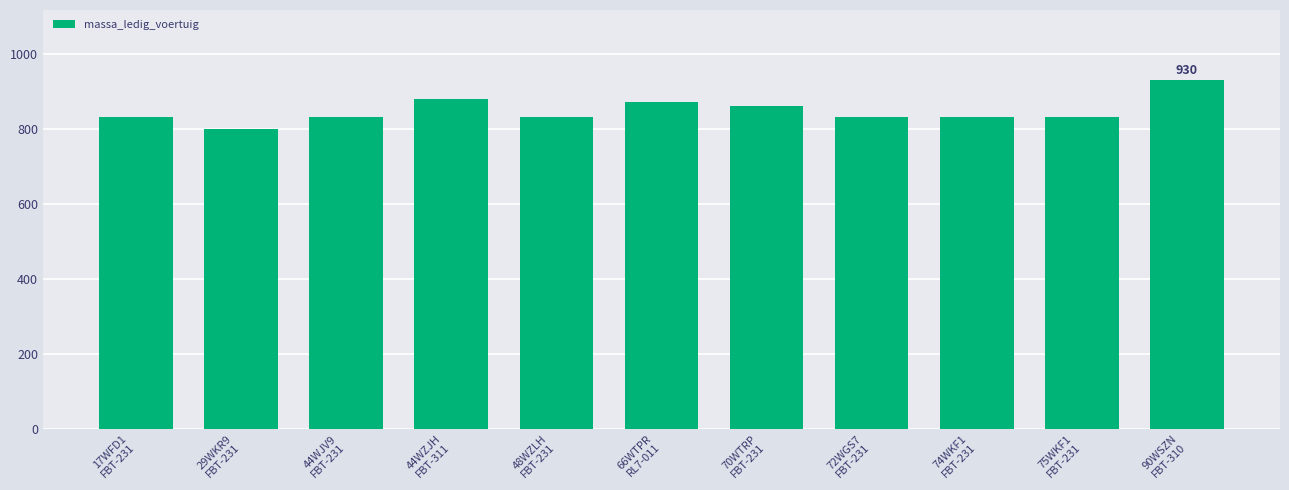

Count the number of data series in this chart.

1